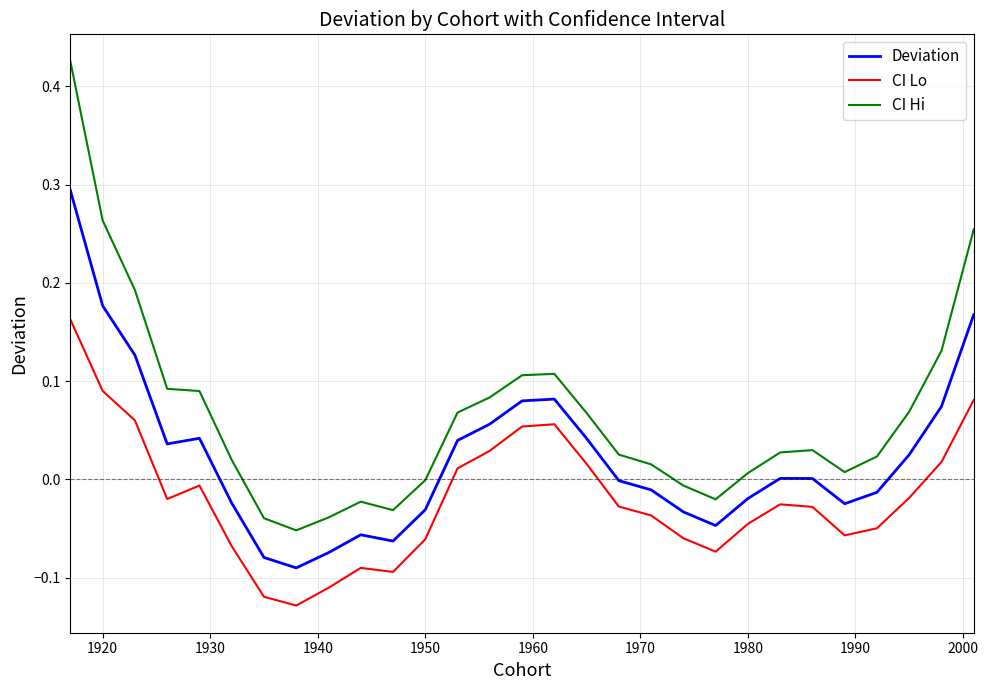

Which series has the widest spread of values?

CI Hi